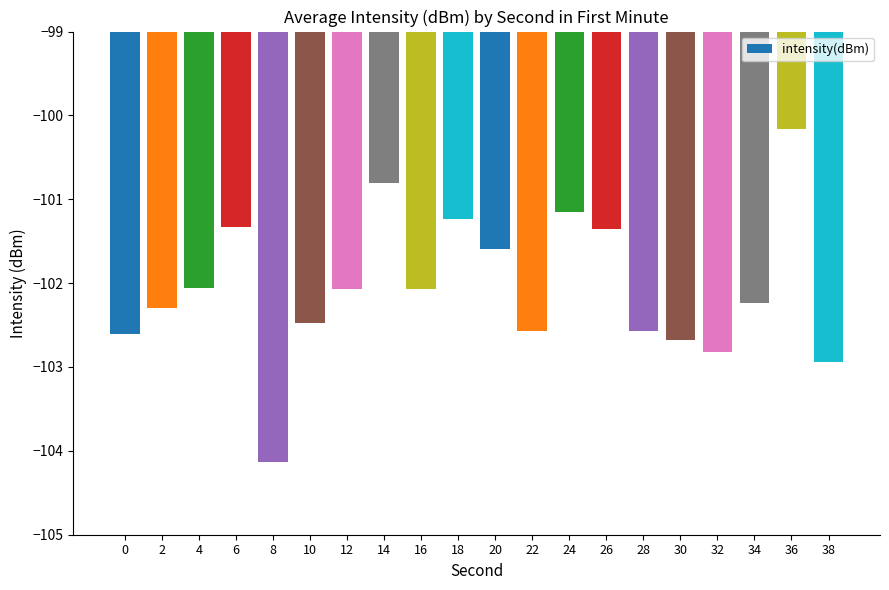

What is the minimum value shown in the chart?

-104.1